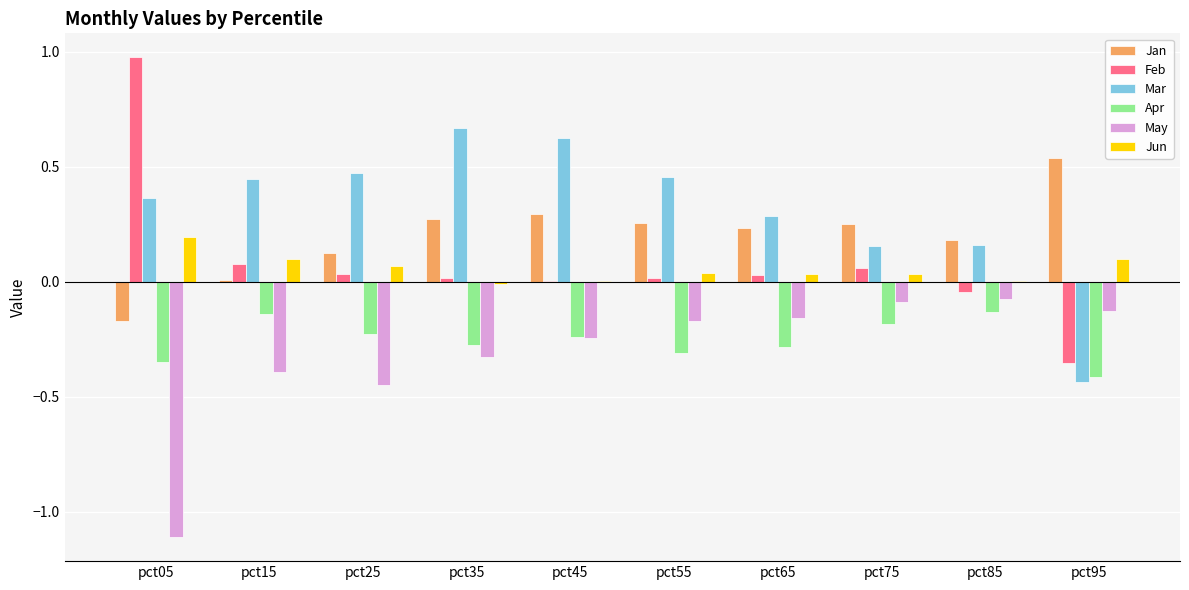

Which series has the largest total across all categories?

Mar